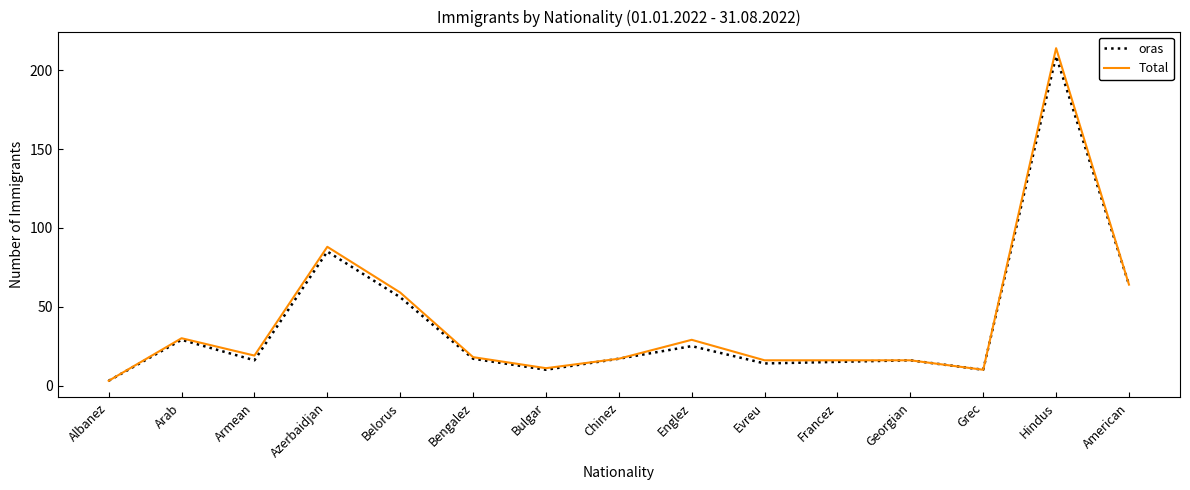

How many series are shown in this chart?

2